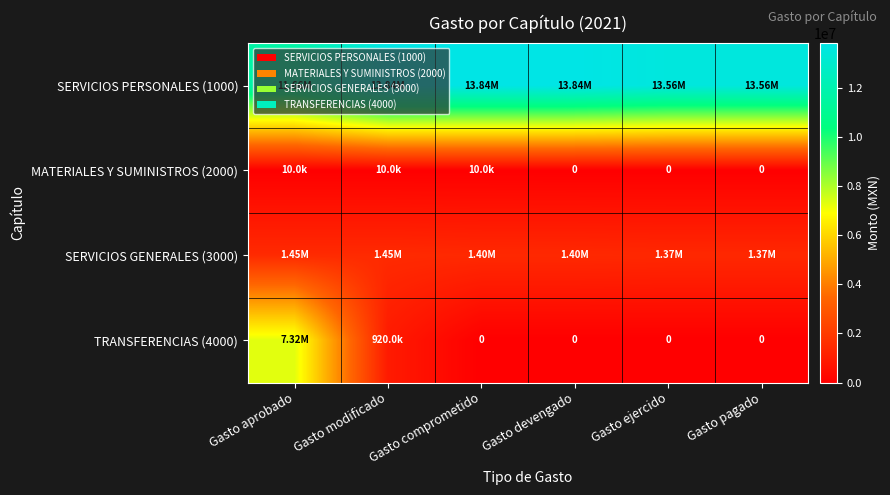

At which category is the sum across all series the highest?

Gasto aprobado